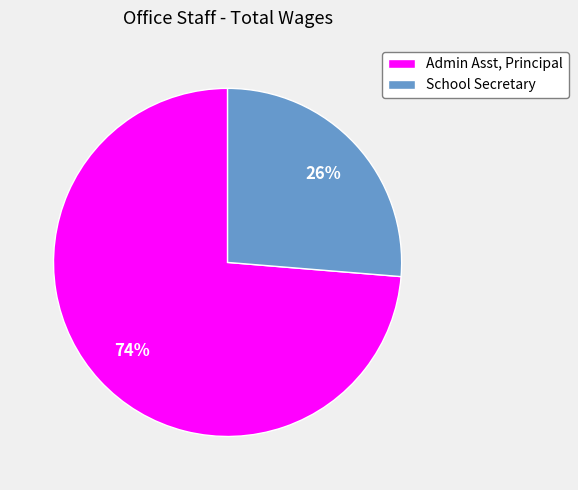

To the nearest percent, what percentage of the pie is School Secretary?

26%